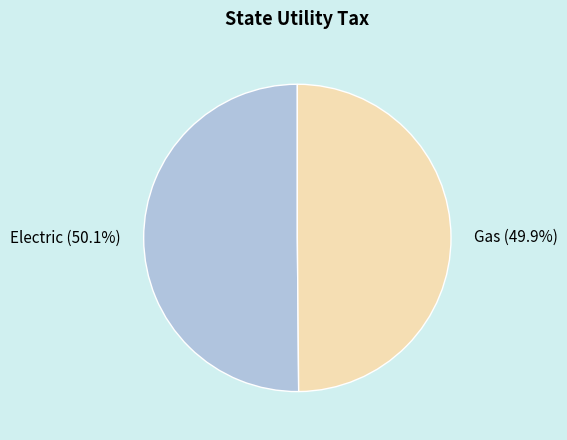

To the nearest percent, what is the average slice percentage?

50%